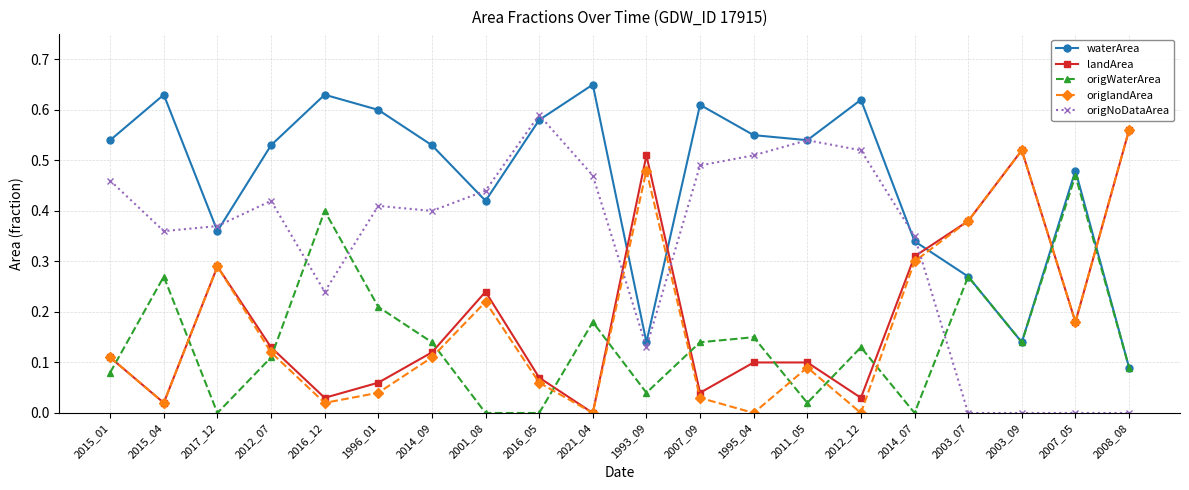

How many intersections are there between origNoDataArea and landArea?

3